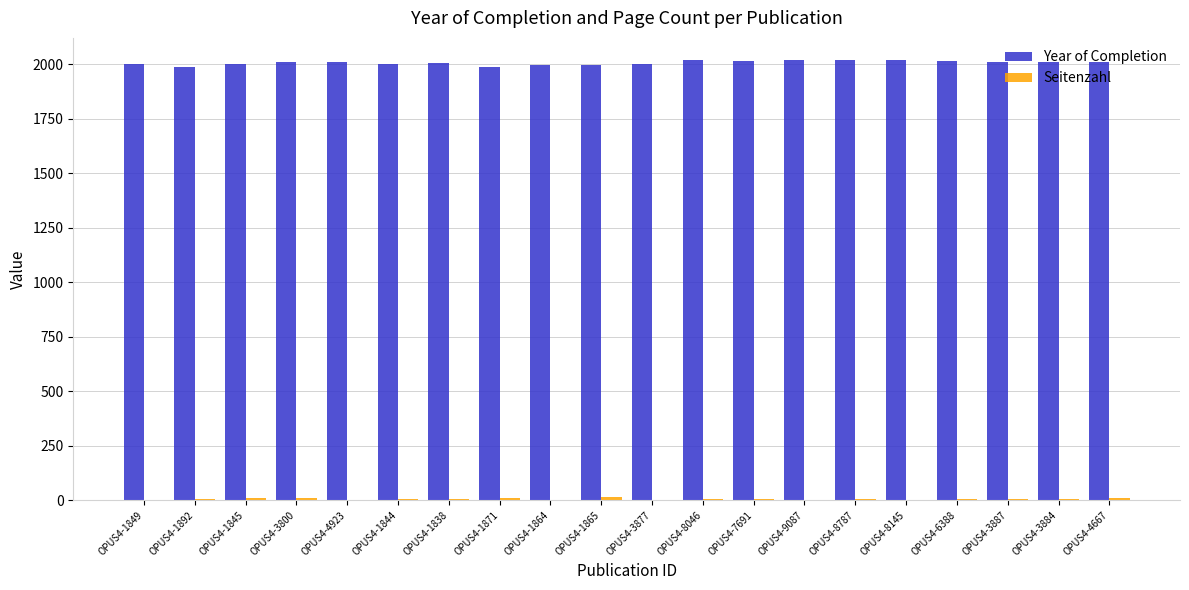

Which series has the largest total across all categories?

Year of Completion